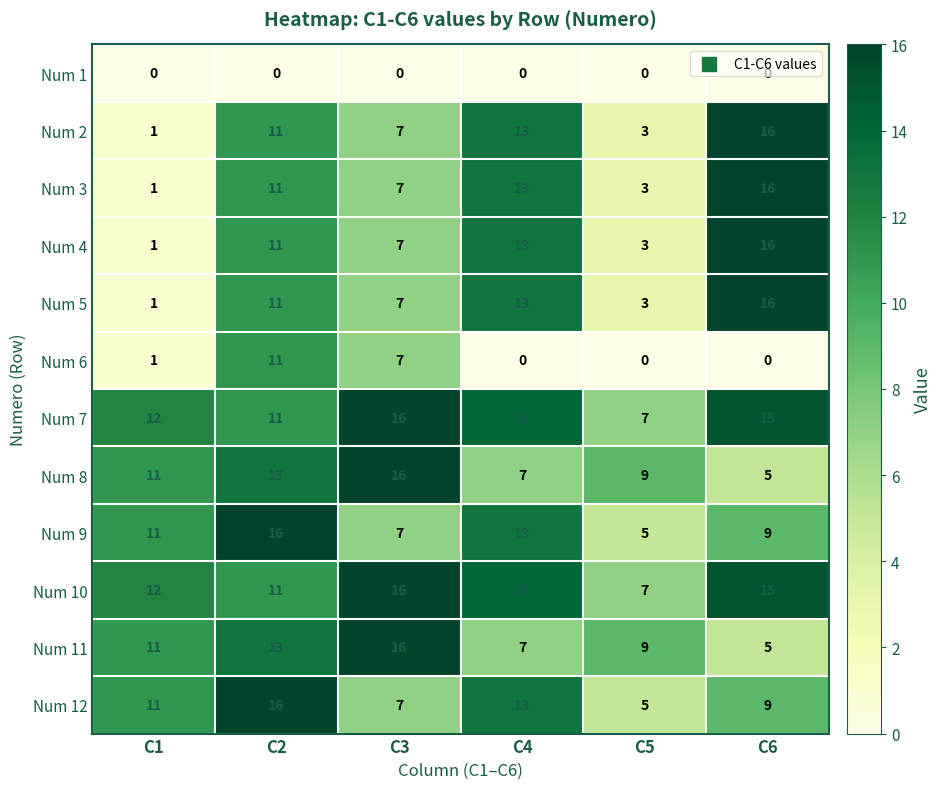

List the labels in order of Num 12 value, smallest first.

C5, C3, C6, C1, C4, C2